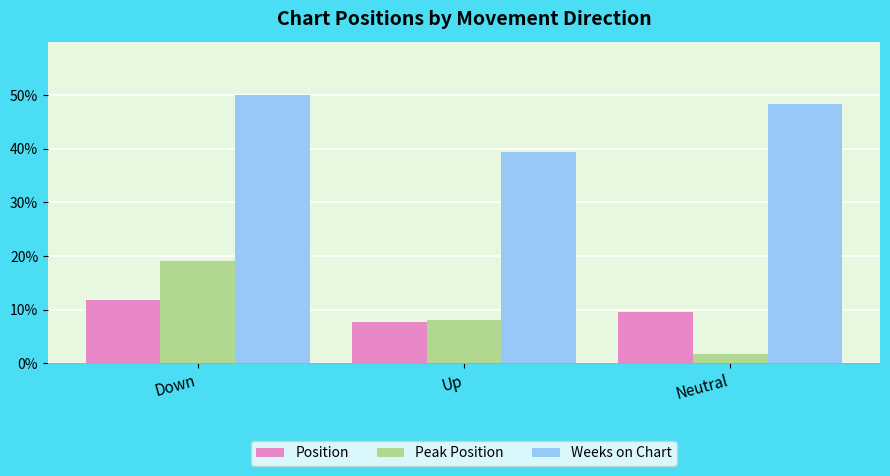

What is the difference between the Position values at Up and Down?

4.0